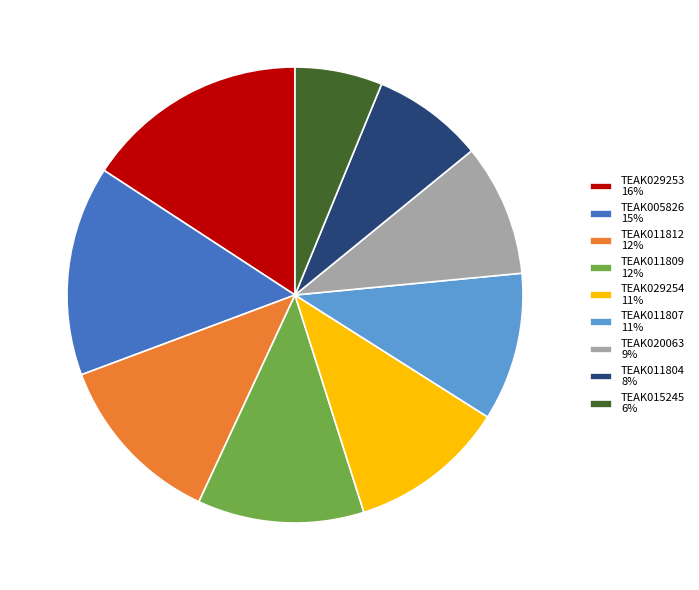

Does TEAK020063 account for over 50% of the chart?

No